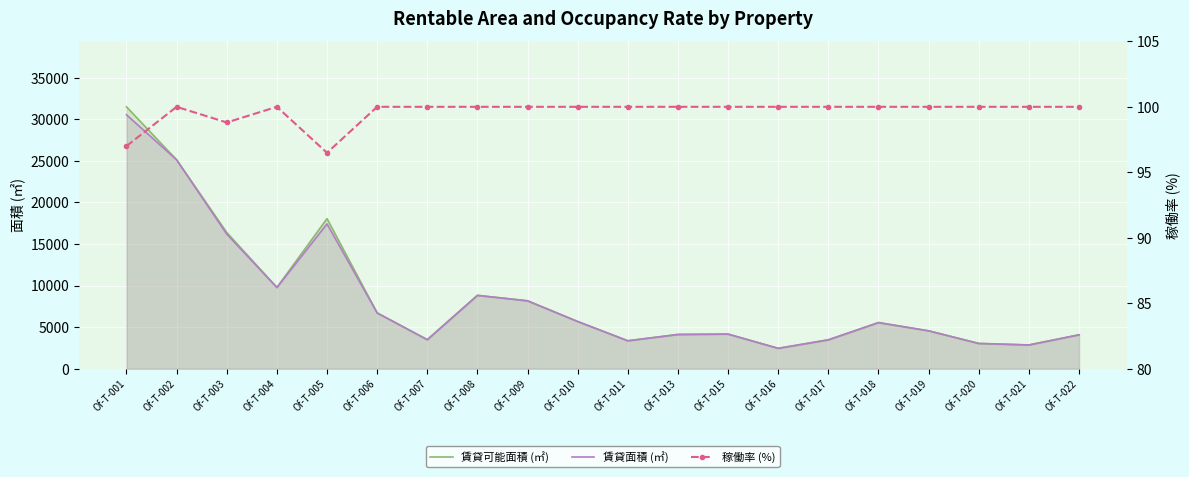

Reading left to right, extract all data points from this chart.

賃貸可能面積 (㎡): Of-T-001=31500.9	Of-T-002=25127.1	Of-T-003=16384.2	Of-T-004=9770.1	Of-T-005=18051.6	Of-T-006=6709.2	Of-T-007=3489.1	Of-T-008=8821.2	Of-T-009=8165.1	Of-T-010=5675.8	Of-T-011=3358.0	Of-T-013=4117.3	Of-T-015=4160.9	Of-T-016=2450.1	Of-T-017=3472.7	Of-T-018=5545.1	Of-T-019=4555.0	Of-T-020=3037.4	Of-T-021=2854.8	Of-T-022=4076.4
賃貸面積 (㎡): Of-T-001=30546.6	Of-T-002=25127.1	Of-T-003=16188.4	Of-T-004=9770.1	Of-T-005=17417.8	Of-T-006=6709.2	Of-T-007=3489.1	Of-T-008=8821.2	Of-T-009=8165.1	Of-T-010=5675.8	Of-T-011=3358.0	Of-T-013=4117.3	Of-T-015=4160.9	Of-T-016=2450.1	Of-T-017=3472.7	Of-T-018=5545.1	Of-T-019=4555.0	Of-T-020=3037.4	Of-T-021=2854.8	Of-T-022=4076.4
稼働率 (%): Of-T-001=97.0	Of-T-002=100.0	Of-T-003=98.8	Of-T-004=100.0	Of-T-005=96.5	Of-T-006=100.0	Of-T-007=100.0	Of-T-008=100.0	Of-T-009=100.0	Of-T-010=100.0	Of-T-011=100.0	Of-T-013=100.0	Of-T-015=100.0	Of-T-016=100.0	Of-T-017=100.0	Of-T-018=100.0	Of-T-019=100.0	Of-T-020=100.0	Of-T-021=100.0	Of-T-022=100.0